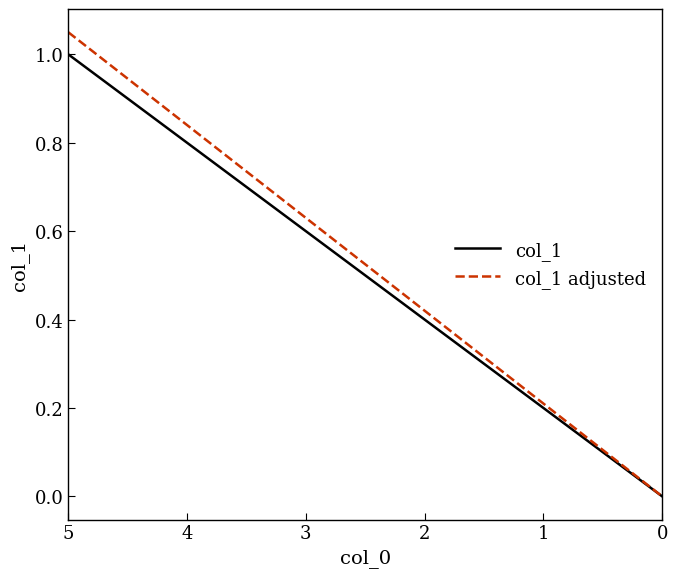

Which has a higher value, 7 or 1?

1